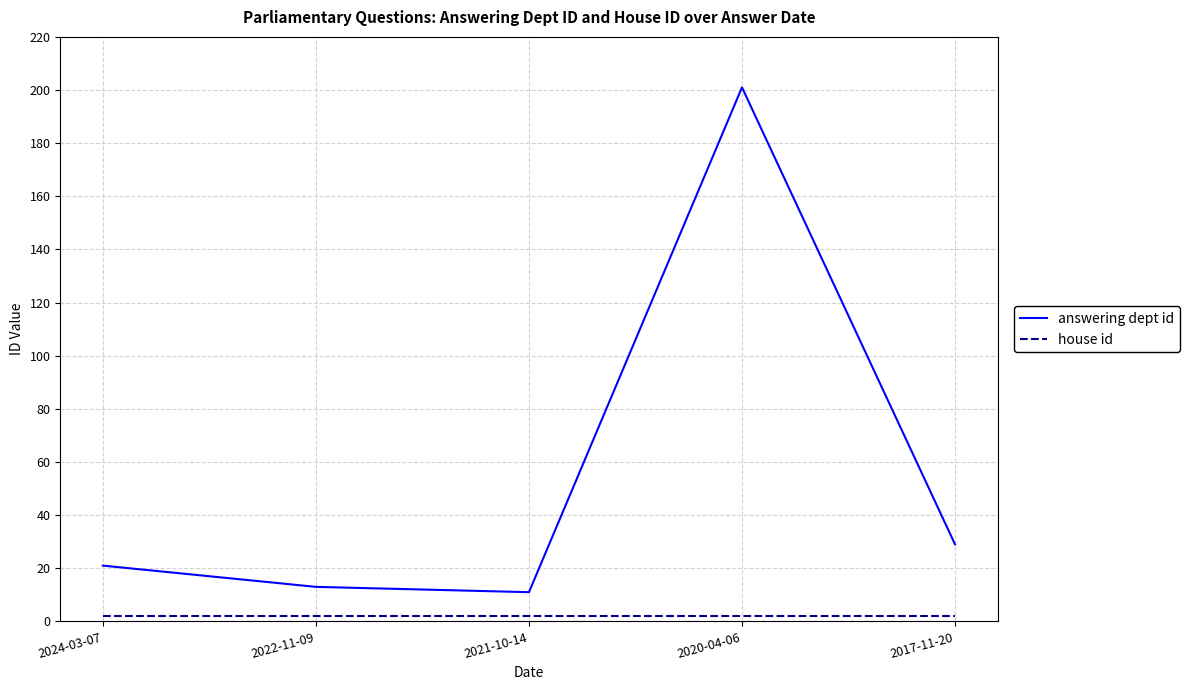

List the labels in order of answering dept id value, largest first.

2020-04-06, 2017-11-20, 2024-03-07, 2022-11-09, 2021-10-14